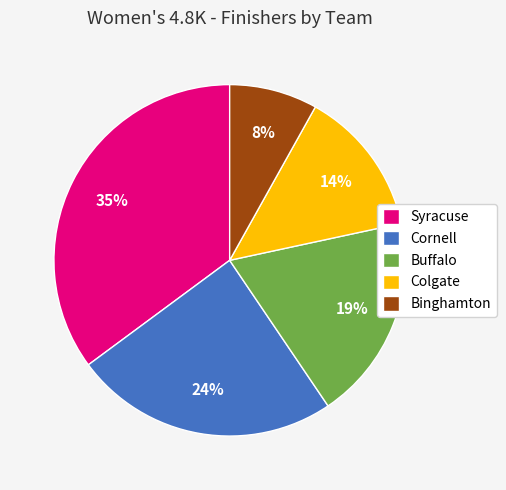

Which category has the biggest portion of the pie?

Syracuse